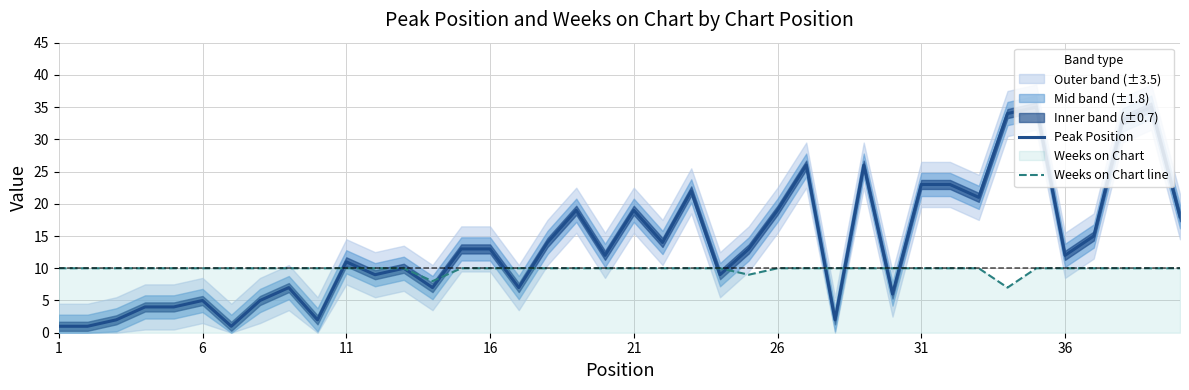

True or false: Weeks on Chart line and Peak Position cross at least once.

True